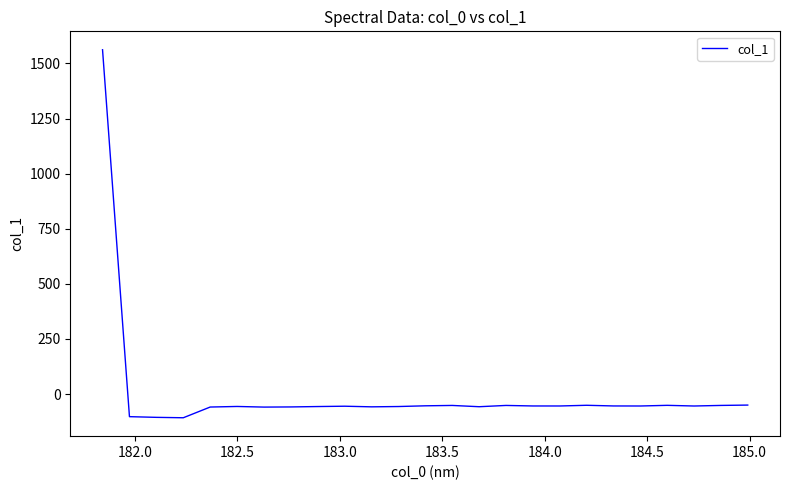

What is the difference between the maximum and minimum values?

1669.3